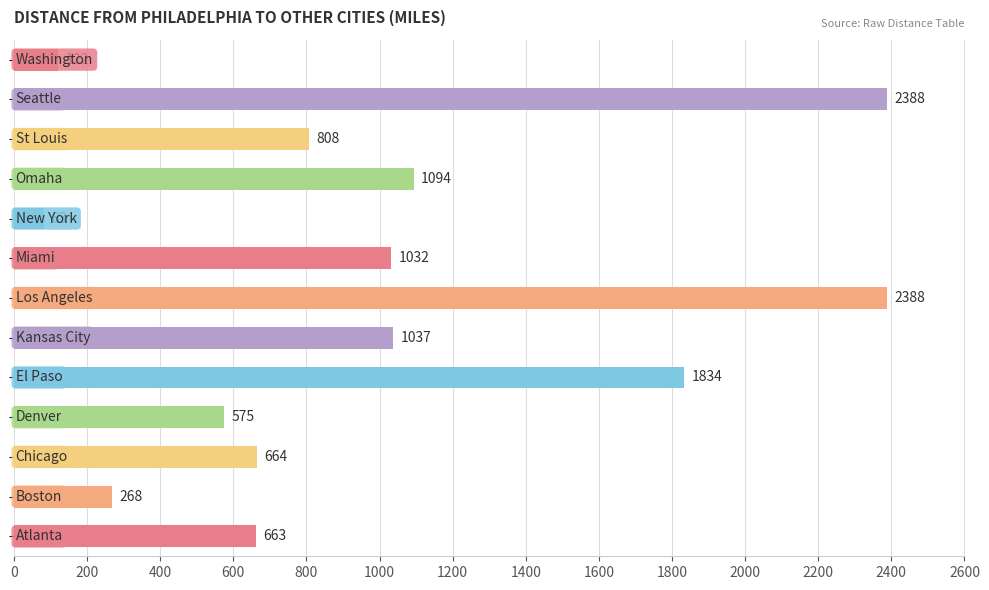

What is the maximum value shown in the chart?

2388